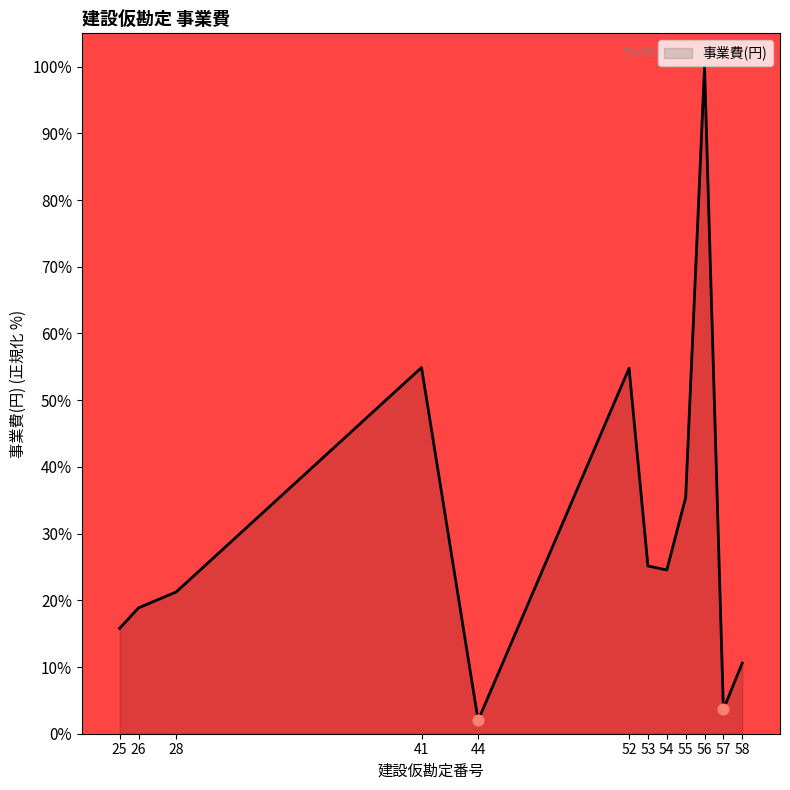

What is the change in value from 41 to 56?

+45.1